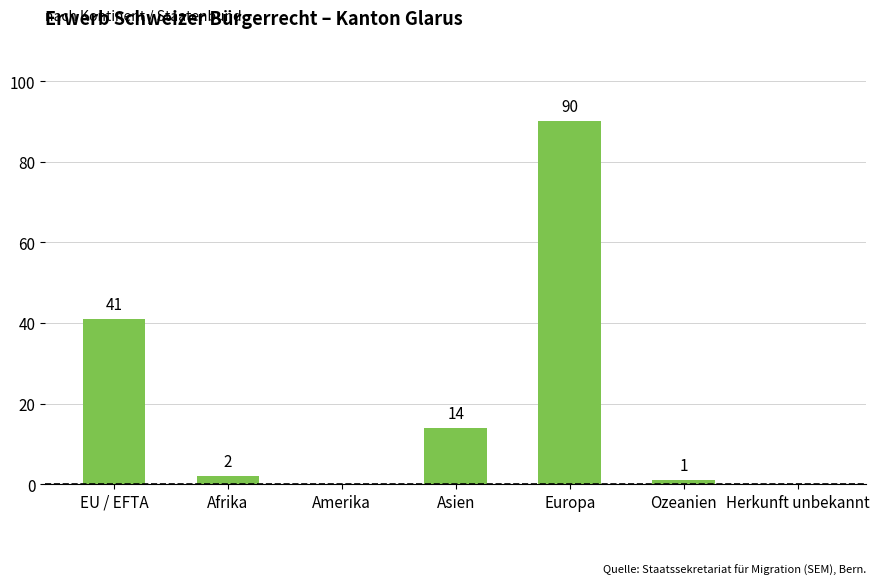

Which category has the highest value across all series?

Europa